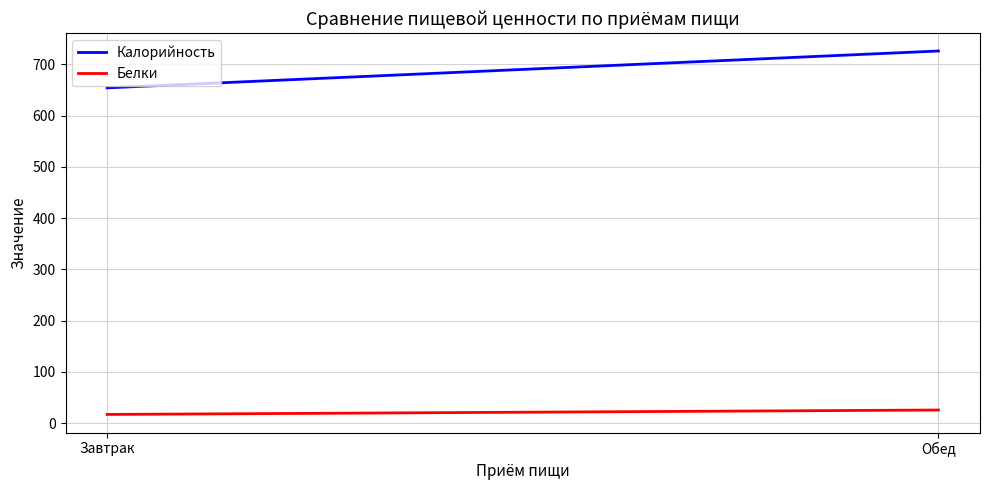

Read the Калорийность value at Завтрак.

654.1